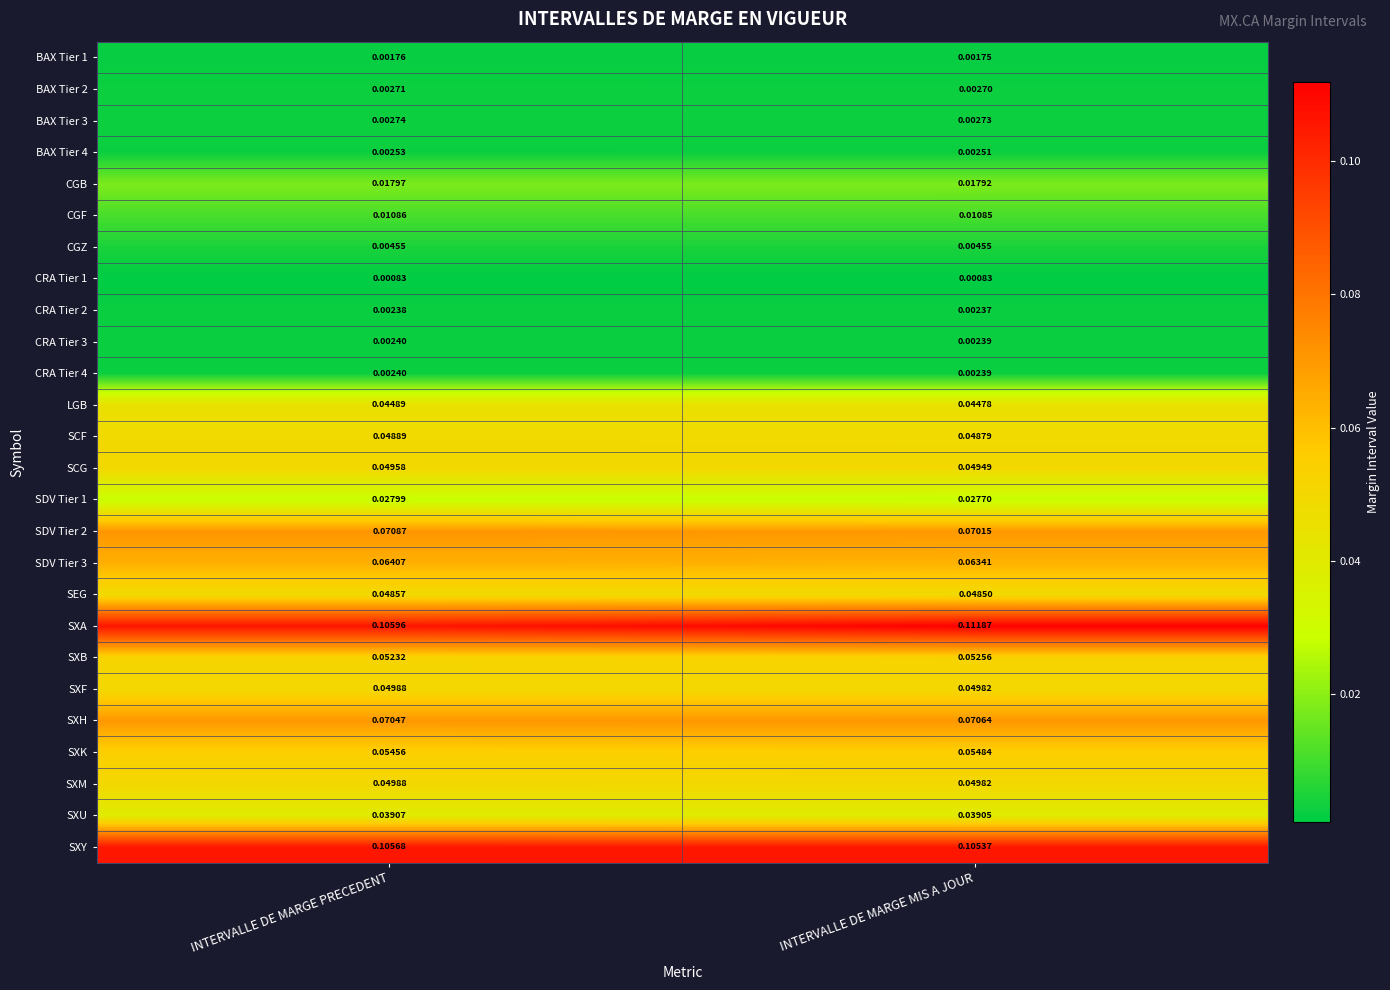

At how many categories does at least one series exceed 0?

2